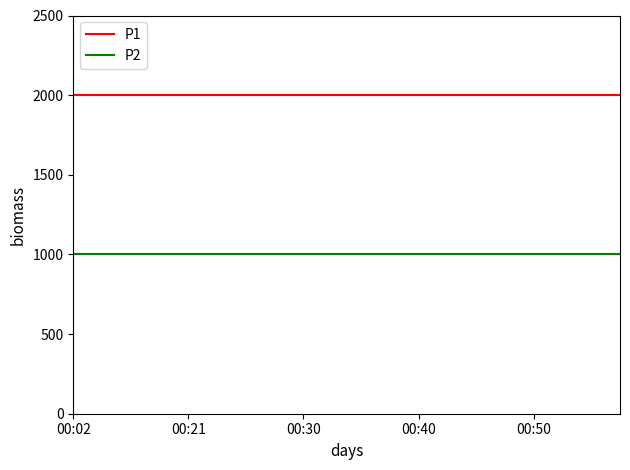

Reading left to right, what are all the values shown in this chart?

P1: 1999.9	1999.9	1999.9	1999.9	1999.9	1999.9	1999.9	1999.9	1999.9	1999.9	1999.9	1999.9	1999.9	1999.9	1999.9	1999.9	1999.9	1999.9	1999.9	1999.9
P2: 999.9	999.9	999.9	999.9	999.9	999.9	999.9	999.9	999.9	999.9	999.9	999.9	999.9	999.9	999.9	999.9	999.9	999.9	999.9	999.9